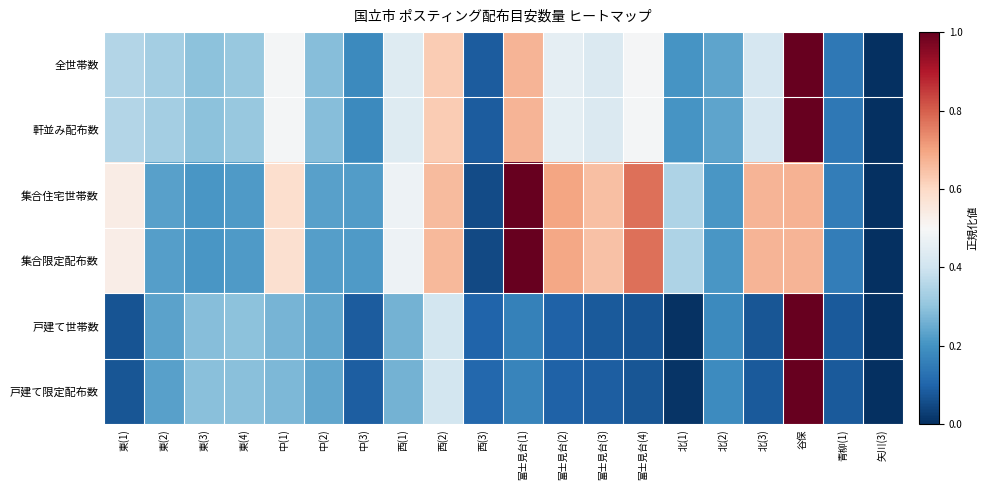

What is the difference between the highest and lowest values at 富士見台(2)?

0.6